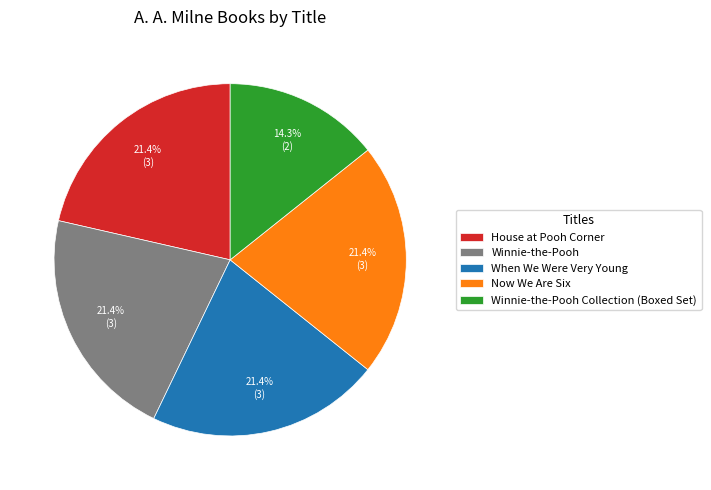

To the nearest percent, what portion does Now We Are Six represent?

21%